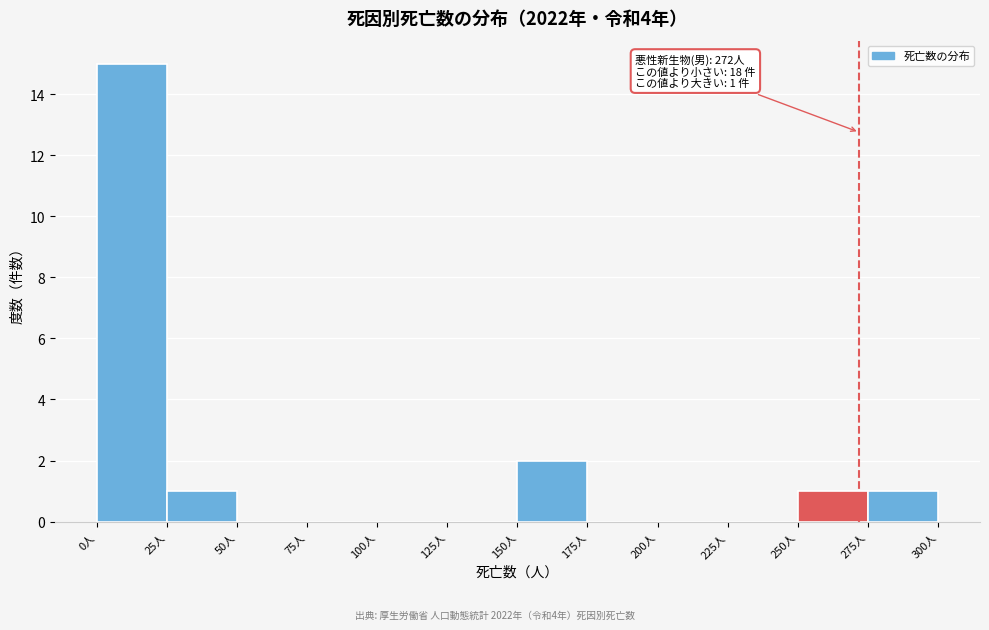

Which range on the x-axis has the tallest bar?

0 to 25